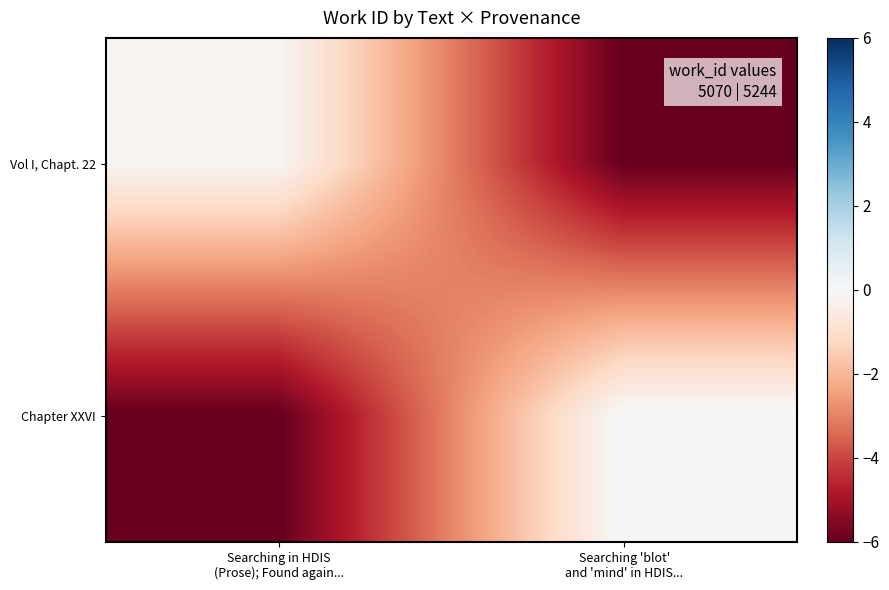

Reading left to right, what are all the values shown in this chart?

Vol I, Chapt. 22: Searching in HDIS
(Prose); Found again...=-0.1	Searching 'blot'
and 'mind' in HDIS...=-6.0
Chapter XXVI: Searching in HDIS
(Prose); Found again...=-6.0	Searching 'blot'
and 'mind' in HDIS...=0.1